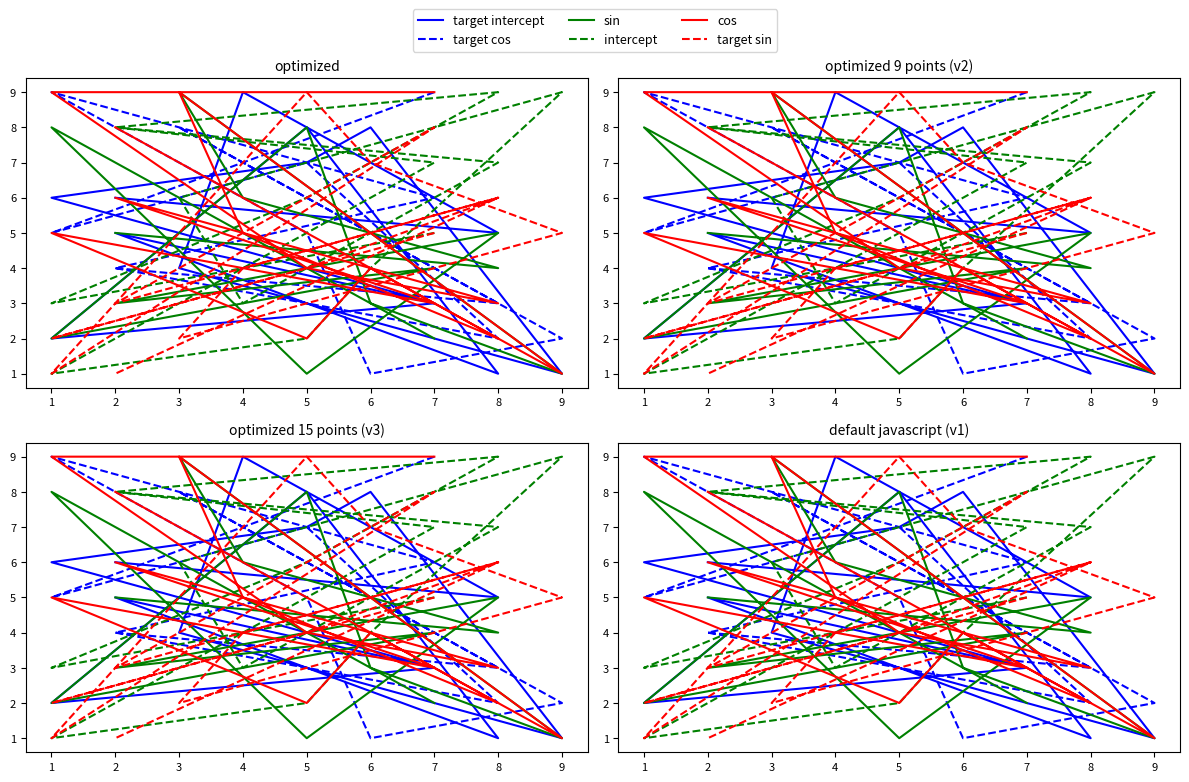

Is it true that target cos equals 5 at 1?

True